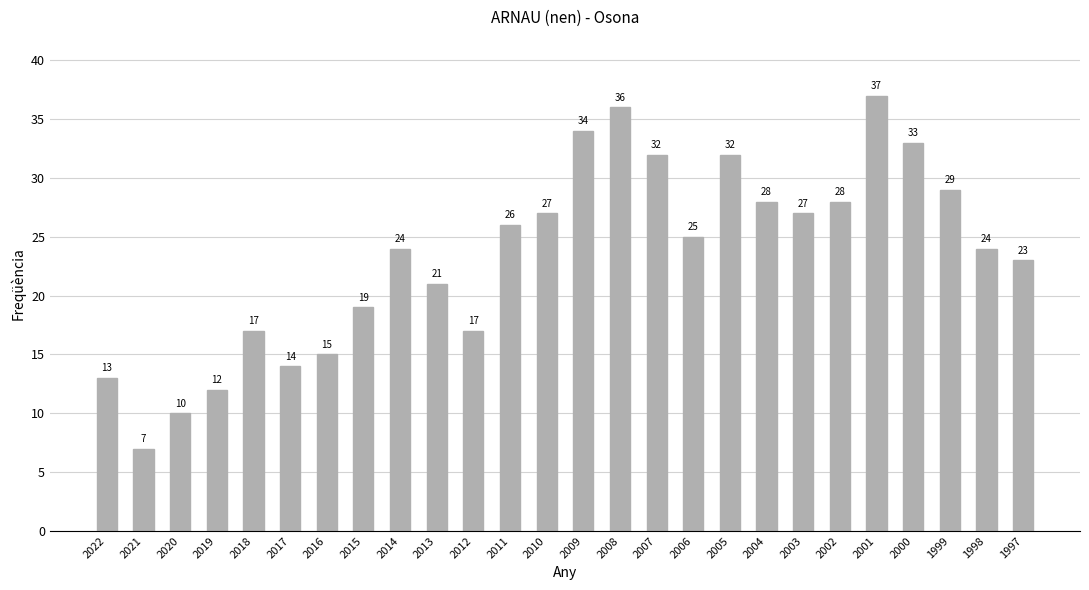

Which label corresponds to the largest value in the chart?

2001